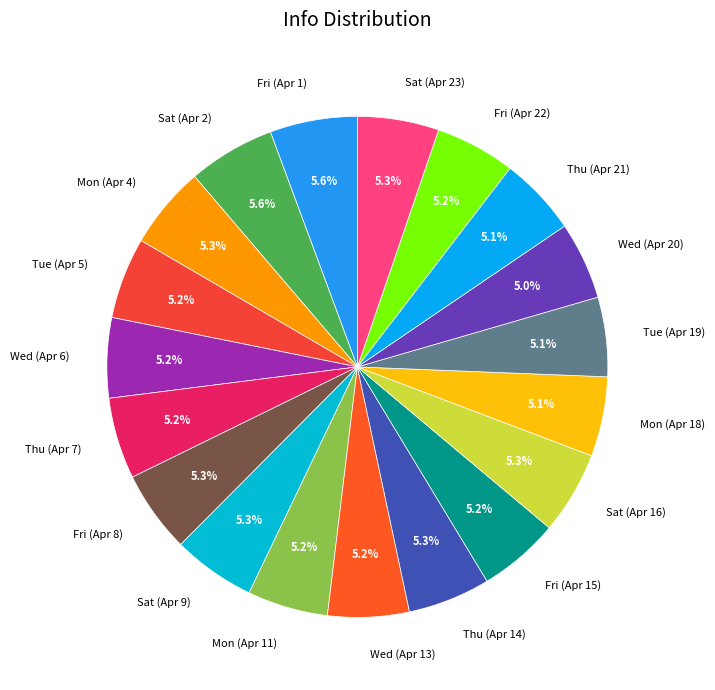

Count the number of slices in the pie.

19